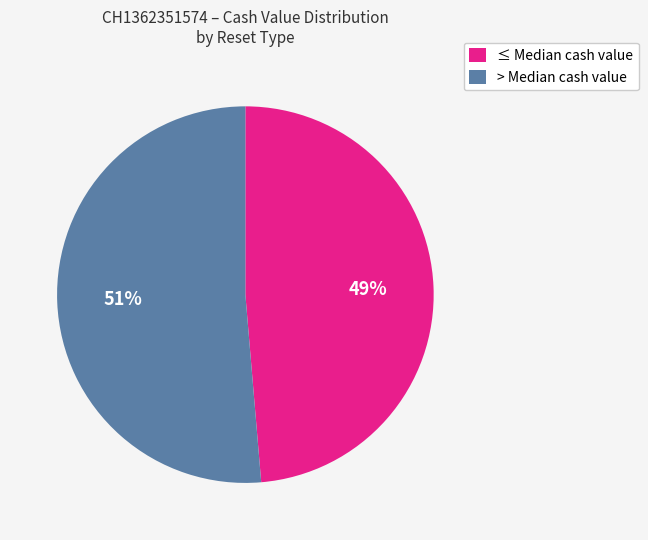

Which has a higher value, > Median cash value or ≤ Median cash value?

> Median cash value